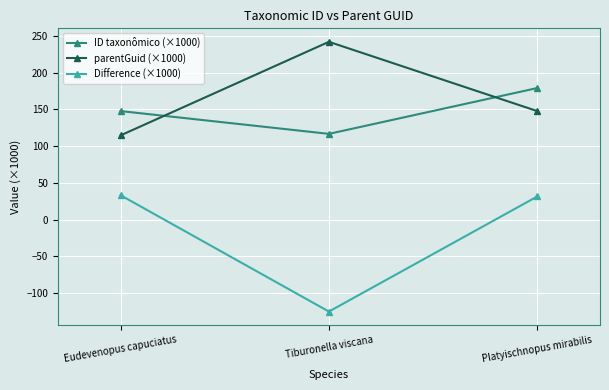

Rank the series at Eudevenopus capuciatus from highest to lowest value.

ID taxonômico (×1000), parentGuid (×1000), Difference (×1000)